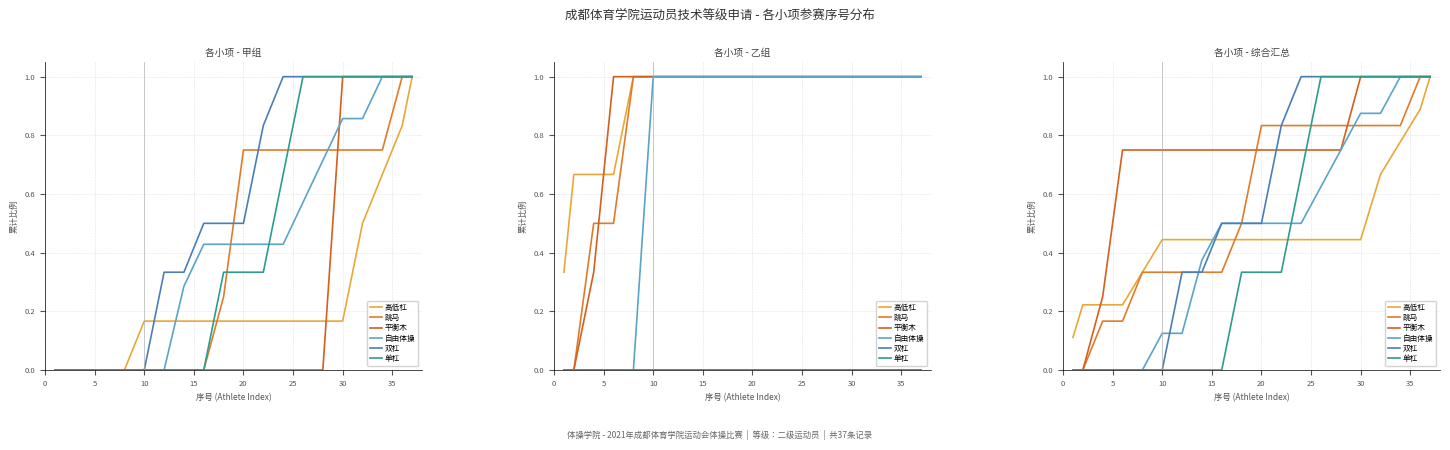

Which series has the largest range (max minus min)?

跳马